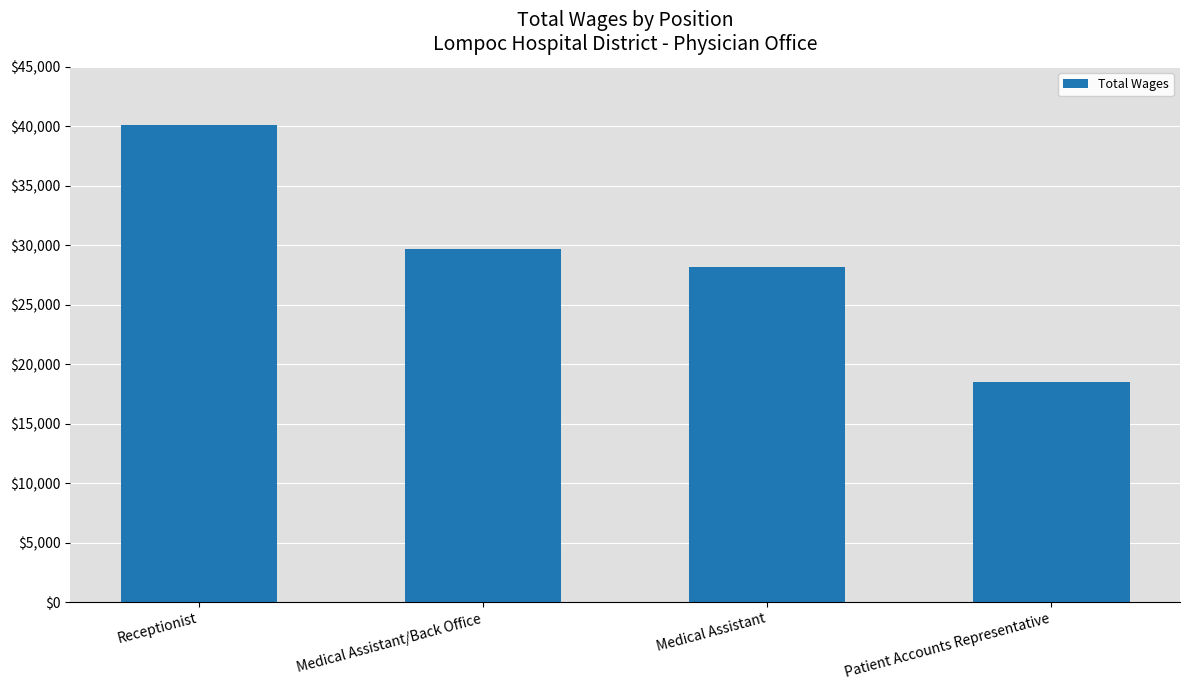

How many data points are less than 29665?

2